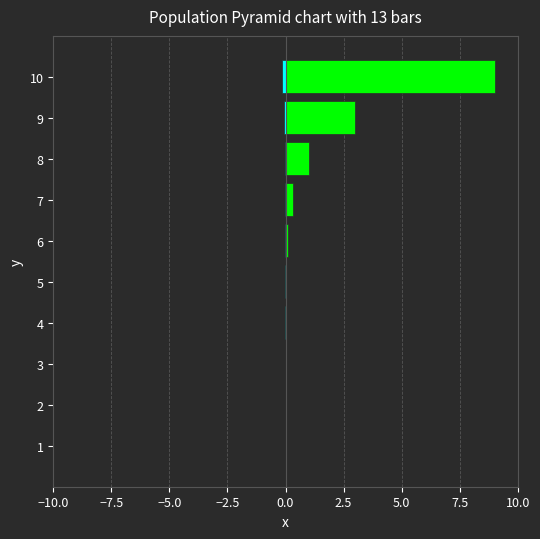

Count the number of data series in this chart.

2